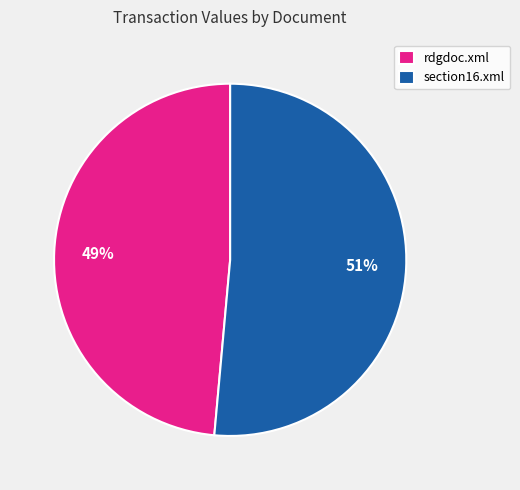

Is it true that section16.xml is 51% of the pie?

True